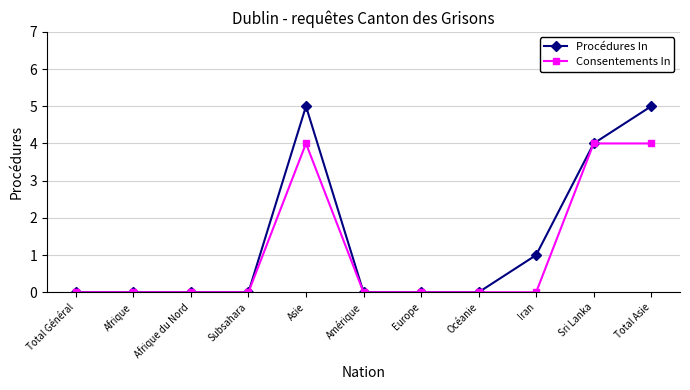

Reading right to left, extract all data points from this chart.

Procédures In: 5	4	1	0	0	0	5	0	0	0	0
Consentements In: 4	4	0	0	0	0	4	0	0	0	0